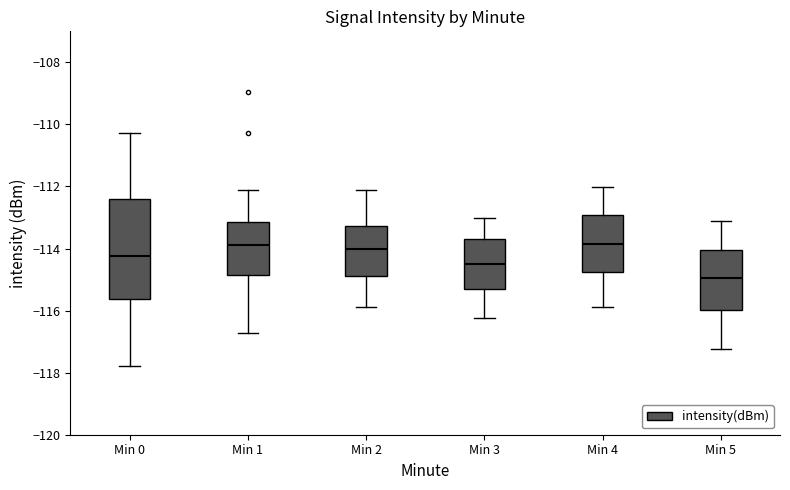

Where does the upper whisker of the box for Min 0 end on the y-axis? The values are not printed on the chart, so give them approximately, as read against the axis.

-110.2